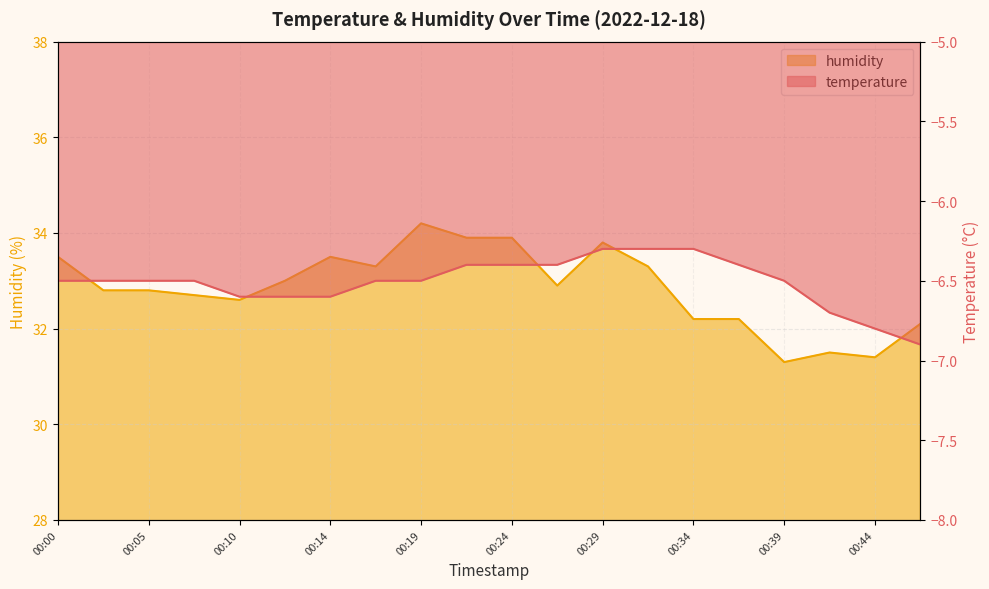

Which has a higher value, 00:29 or 00:17?

00:29